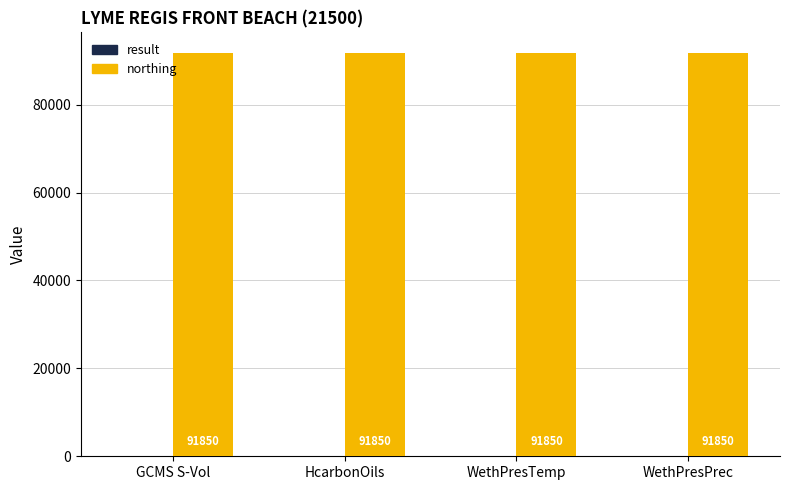

Which series has the largest total across all categories?

northing